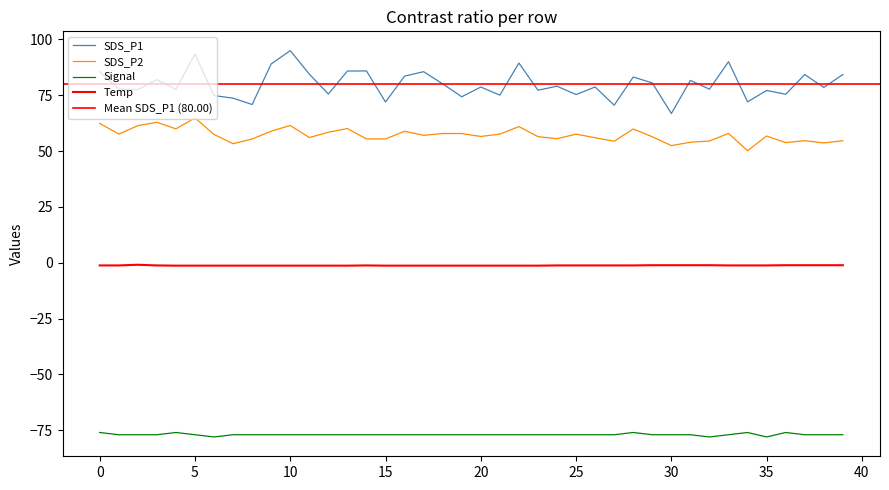

What is the label of the 20th point from the left?

19